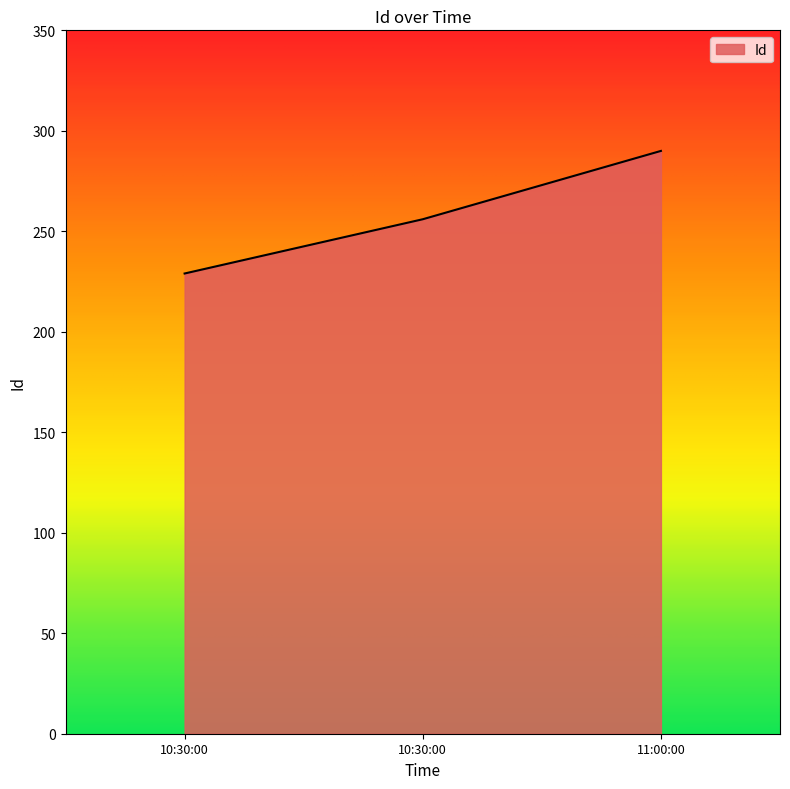

How many lines are shown in the chart?

1